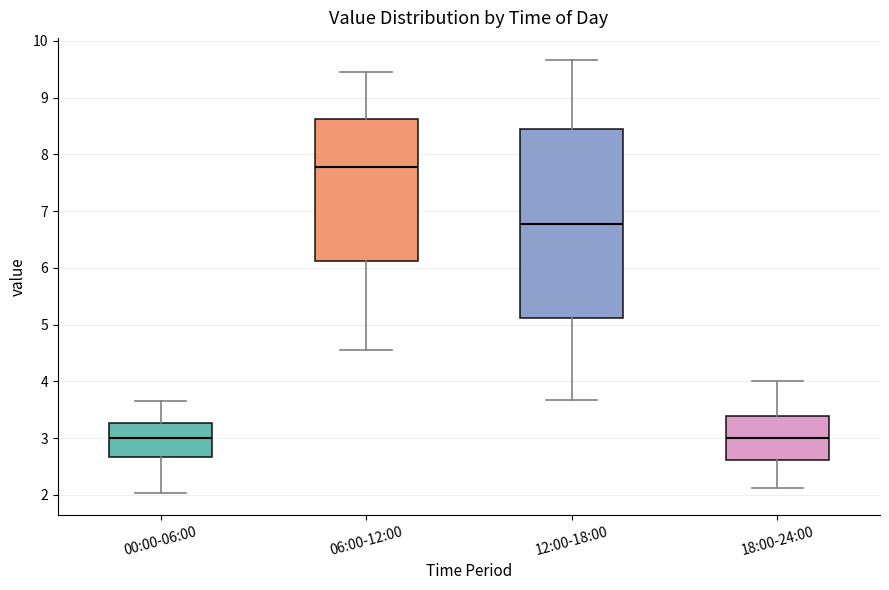

Which box is the tallest, from its lower edge to its upper edge?

12:00-18:00